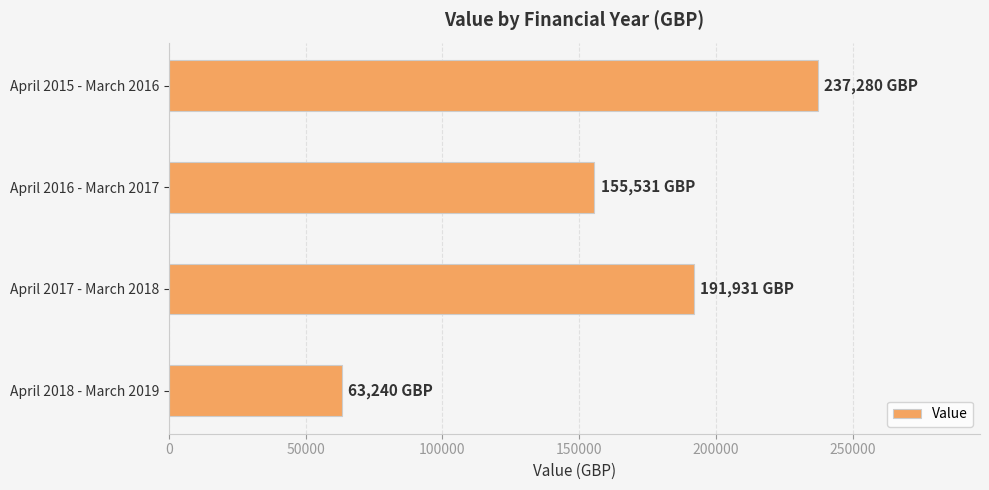

What is the label of the 2nd bar from the top?

April 2016 - March 2017